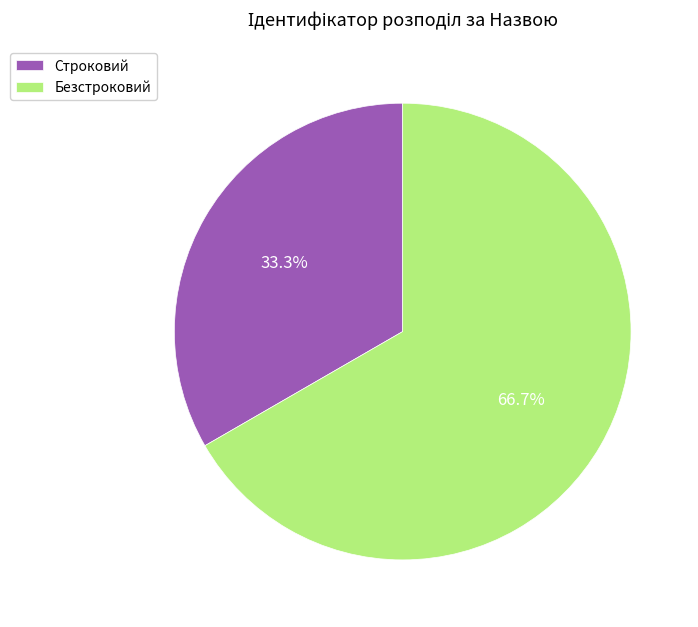

Is the sum of Безстроковий and Строковий greater than half?

Yes